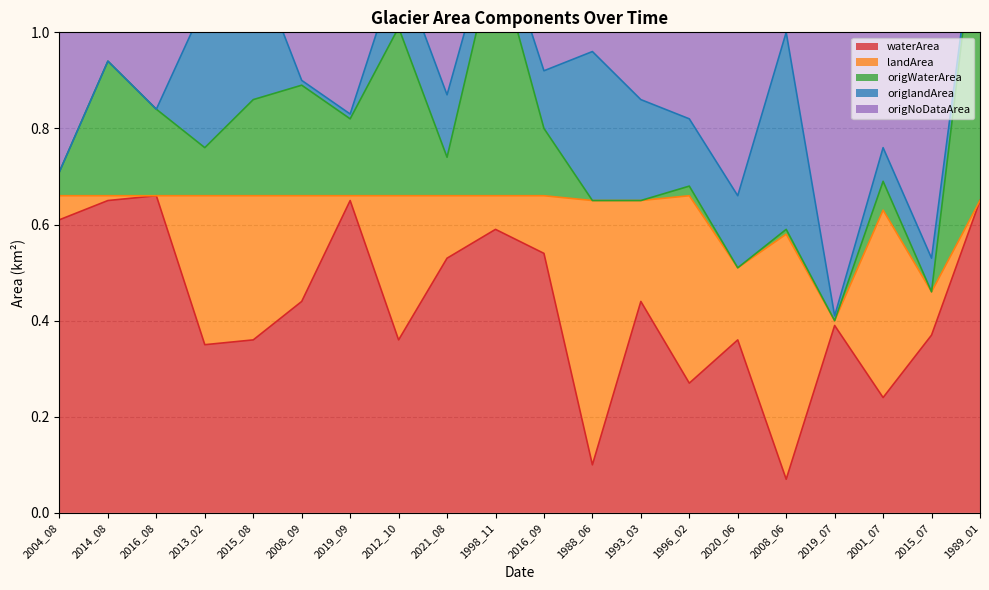

How many positive values does the origlandArea series have?

16